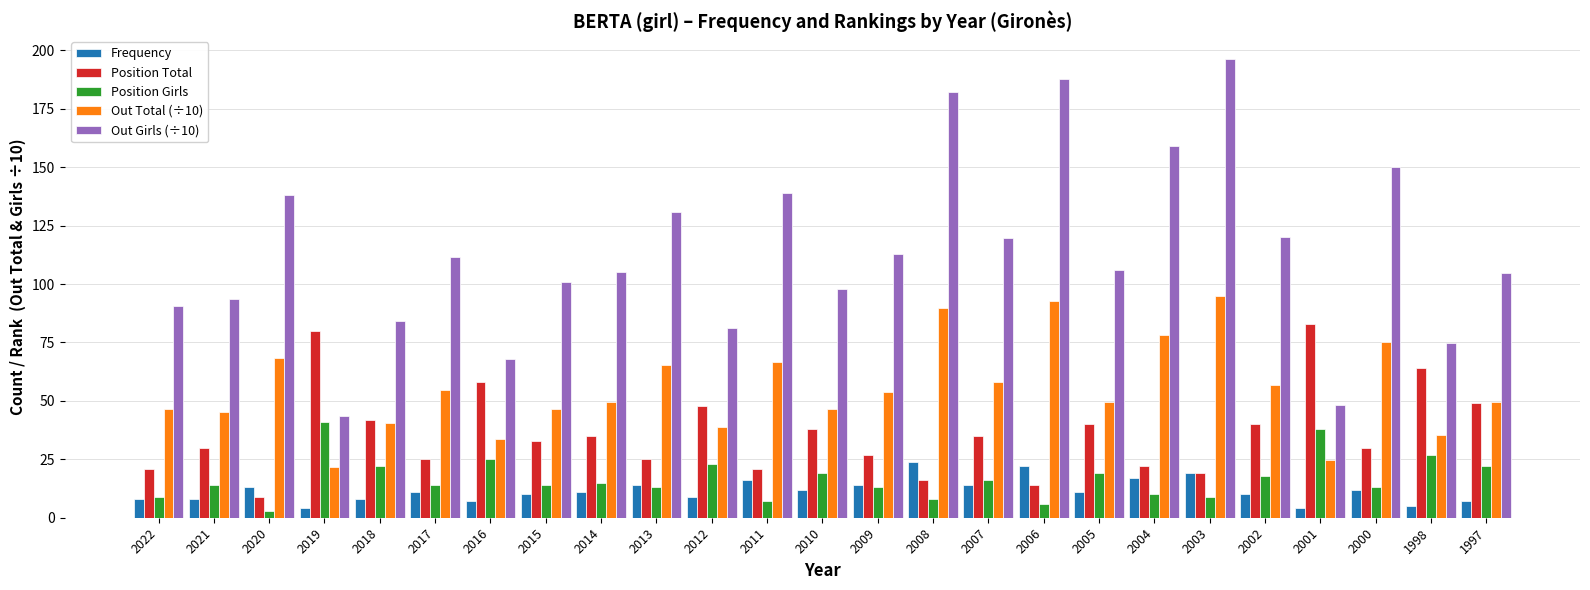

Is the value of Out Total (÷10) at 2018 greater than the value of Frequency at 2017?

Yes